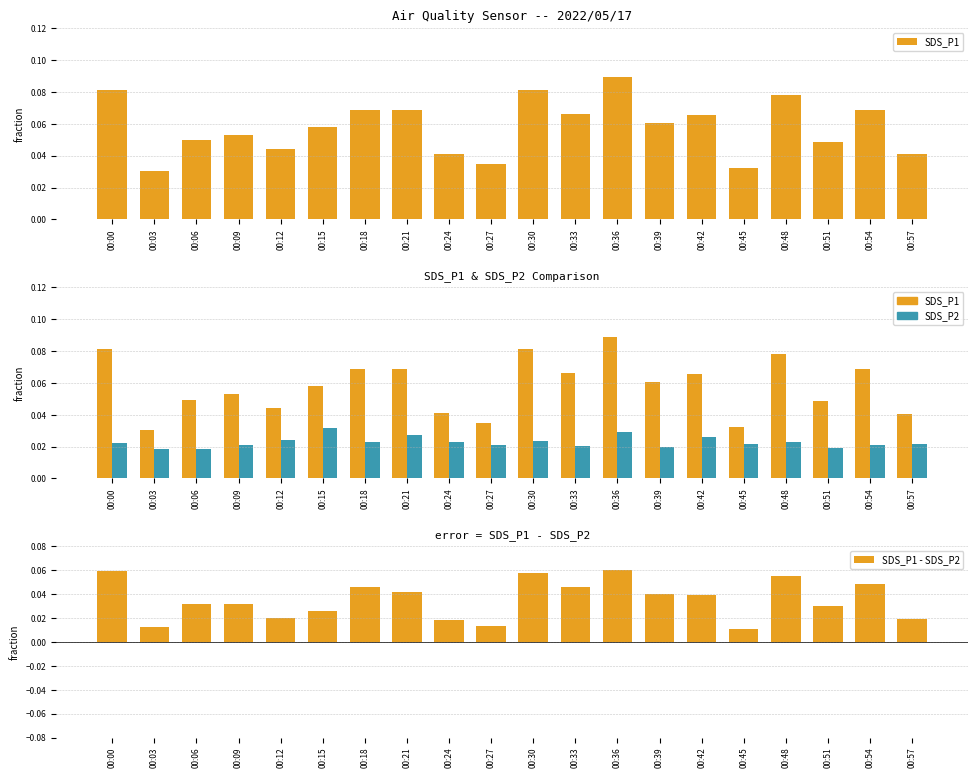

How many categories are shown in the chart?

20